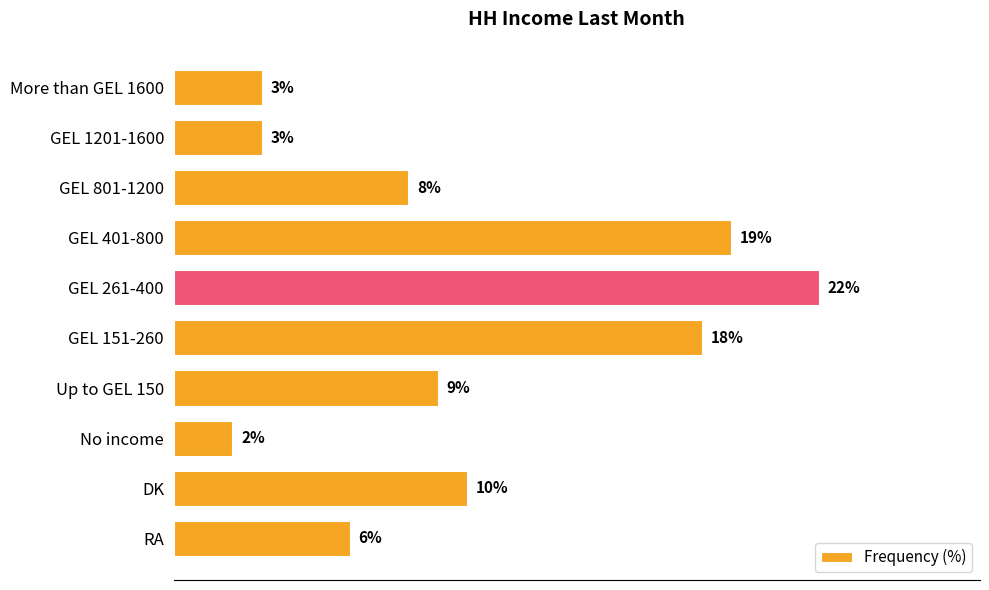

At which category does the chart reach its peak across all series?

GEL 261-400